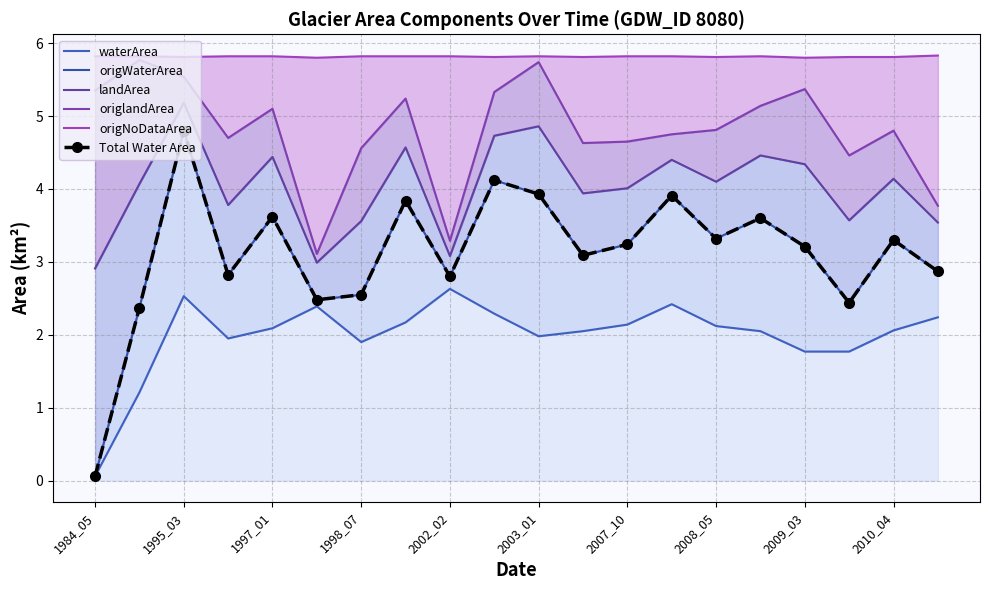

What is the maximum value for waterArea?

2.6